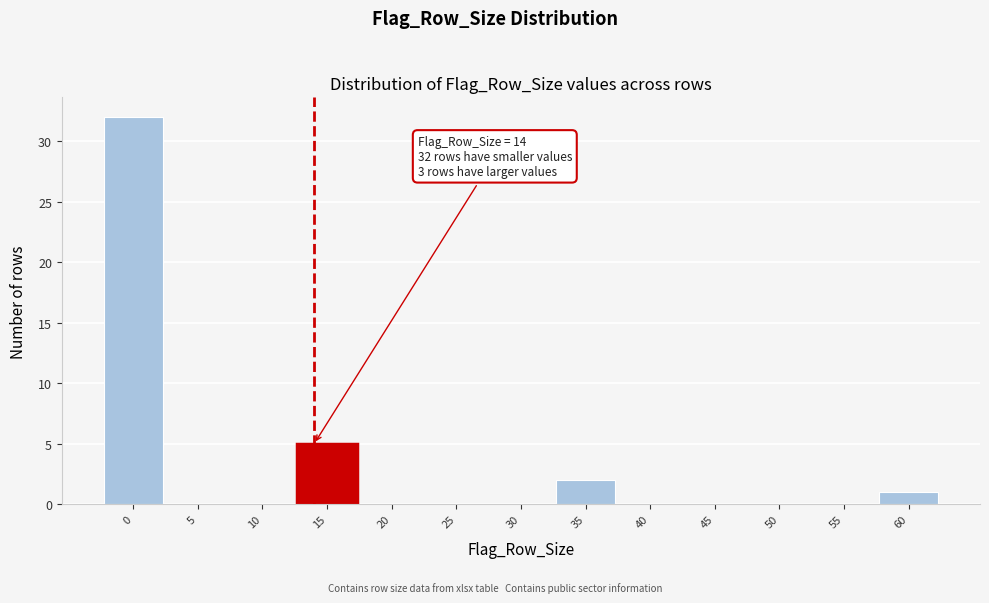

Over which range of the x-axis is the bar tallest?

-2.5 to 2.5